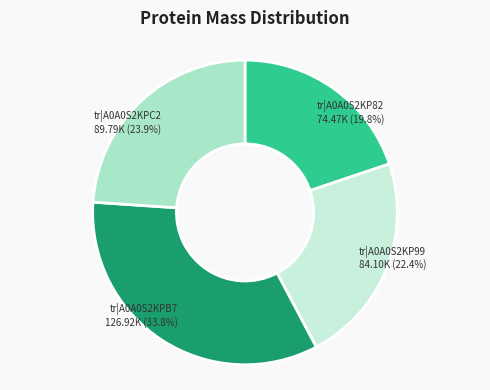

What percentage is the tr|A0A0S2KPC2 slice, to the nearest percent?

24%